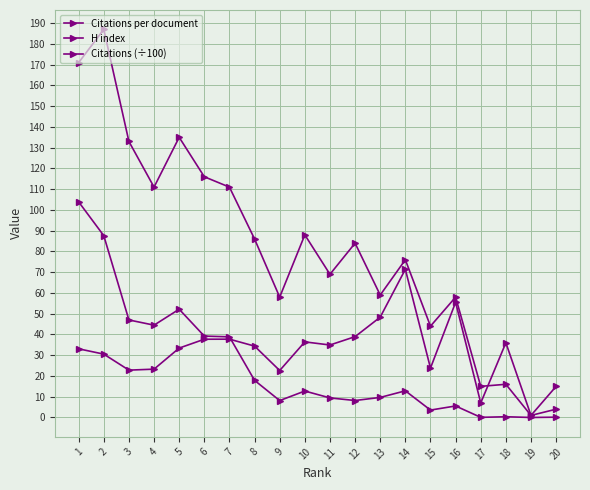

What value does the Citations per document series have at 9?

22.6